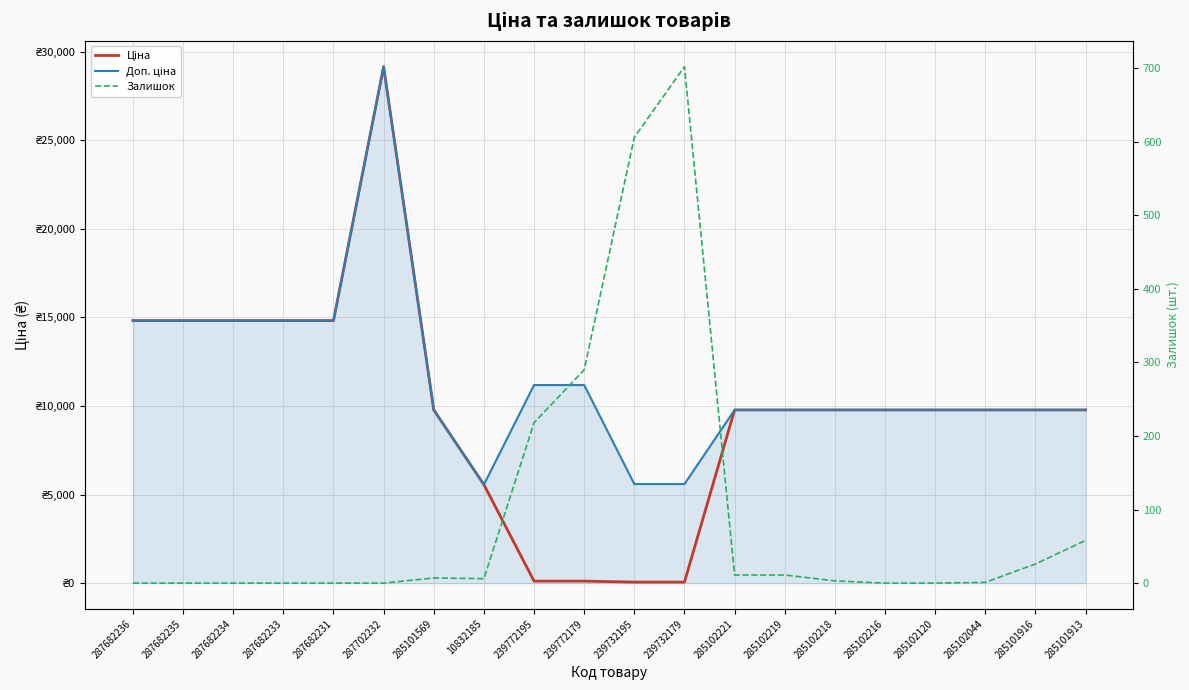

Which category has the lowest value across all series?

287682236